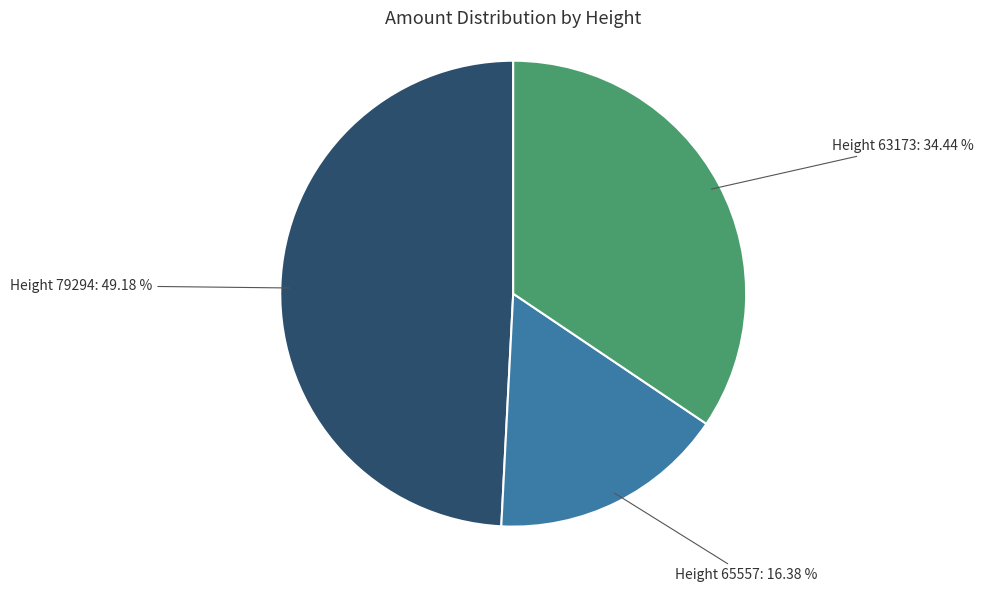

Count the number of slices in the pie.

3